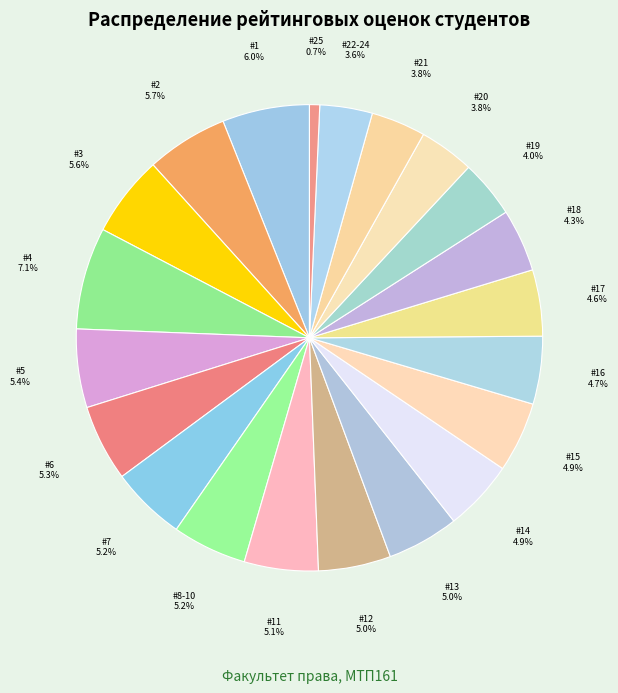

To the nearest percent, what is the average slice percentage?

5%